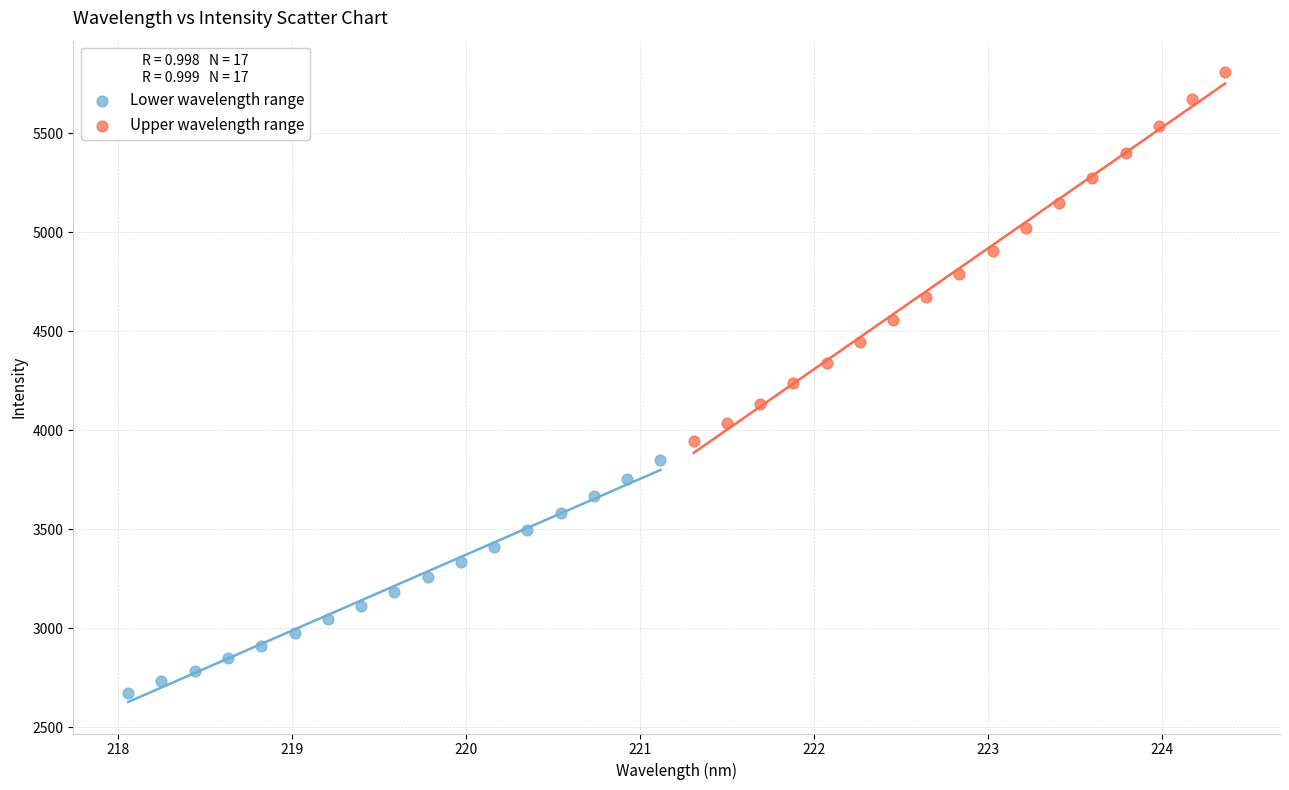

What are all the series names shown in the legend?

Lower wavelength range, Upper wavelength range